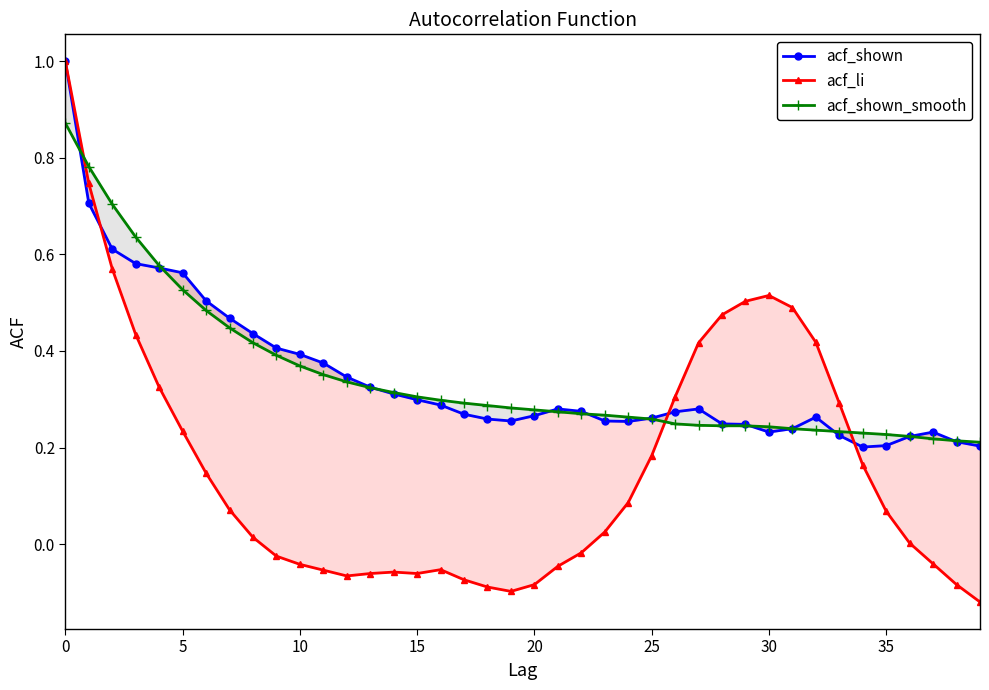

Where is acf_li nearest to the value 0?

36